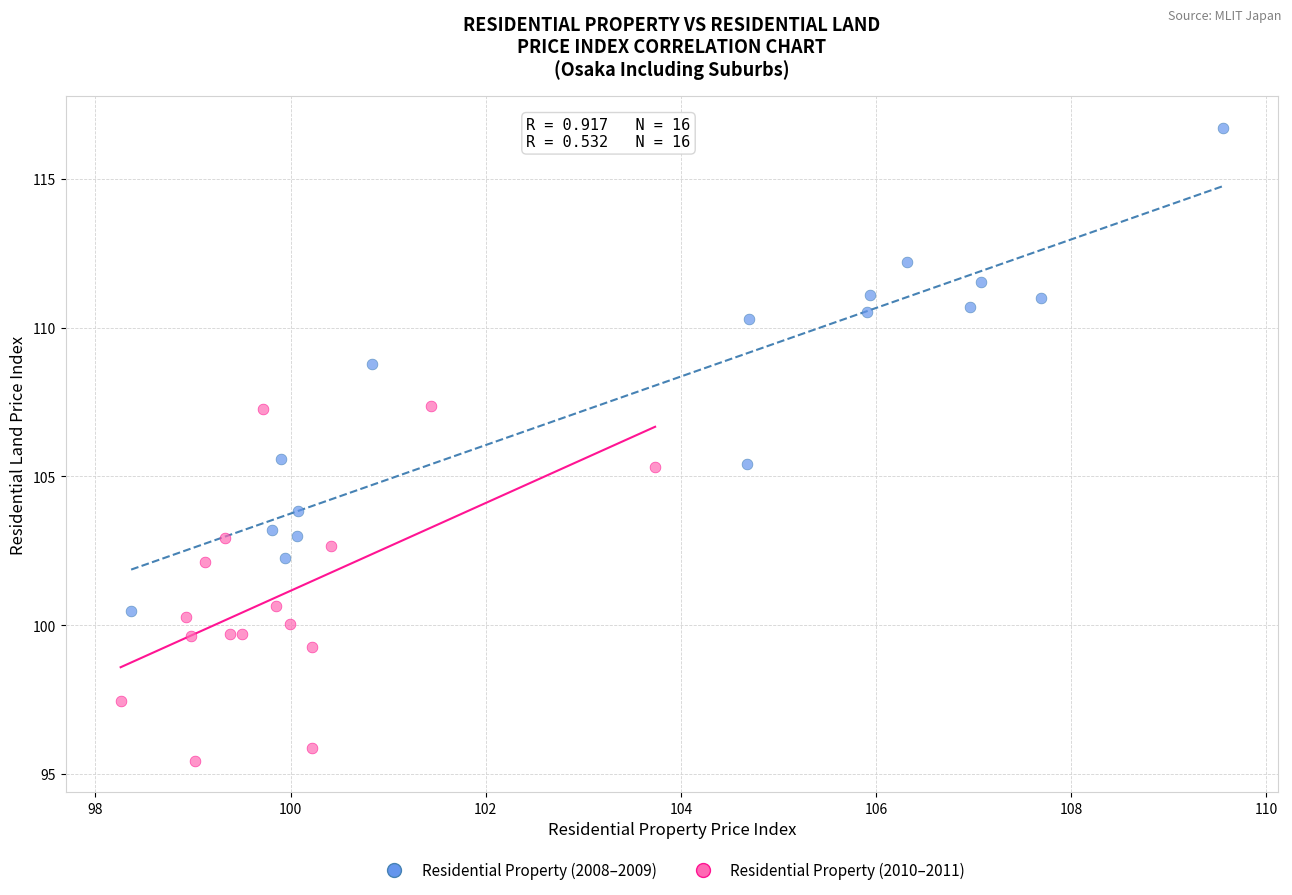

Which series reaches the minimum Y coordinate?

Residential Property (2010–2011)